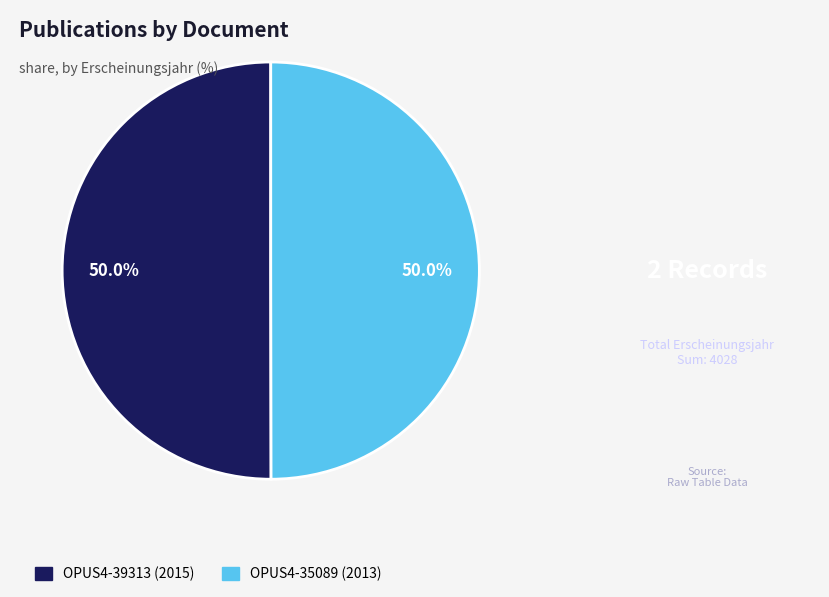

What is the ratio of the value at OPUS4-35089 to the value at OPUS4-39313?

1.0